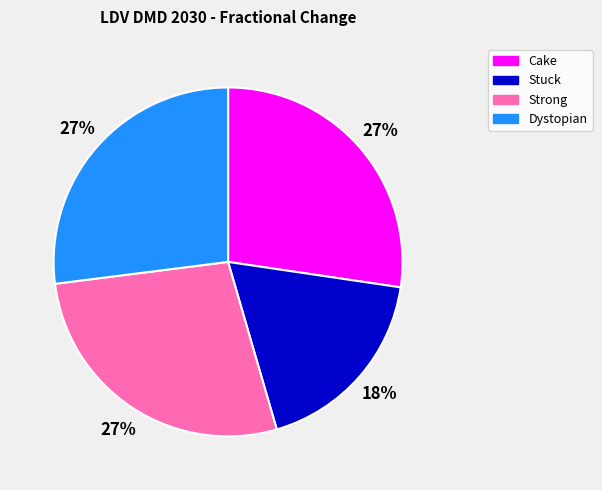

The Strong slice represents 17% of the pie. True or false?

False